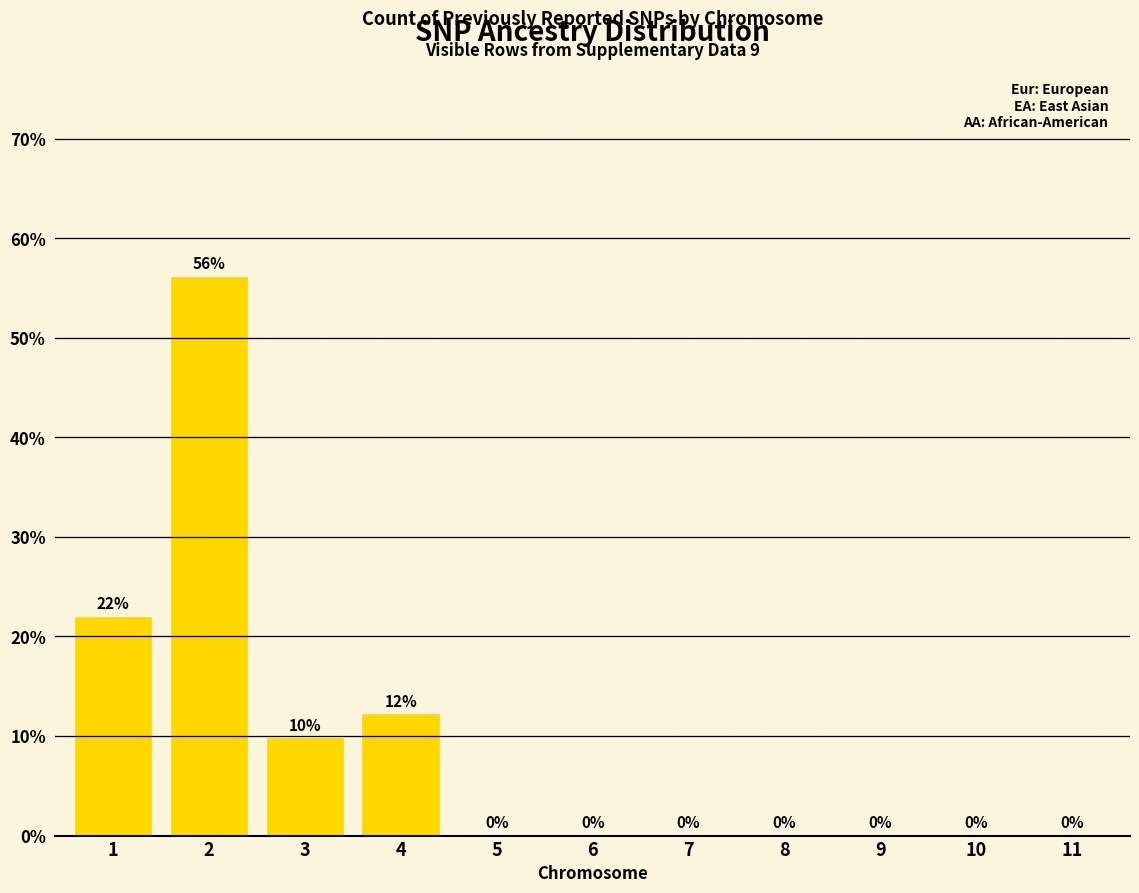

The chart shows a value of 32.8 at 10. True or false?

False